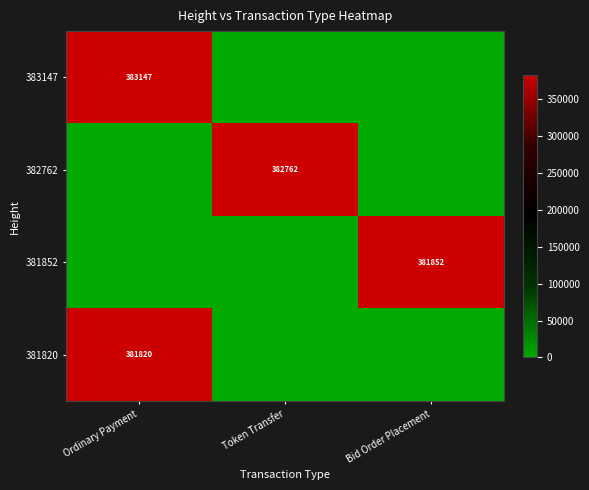

The value of 381852 at Bid Order Placement is 98031. True or false?

False